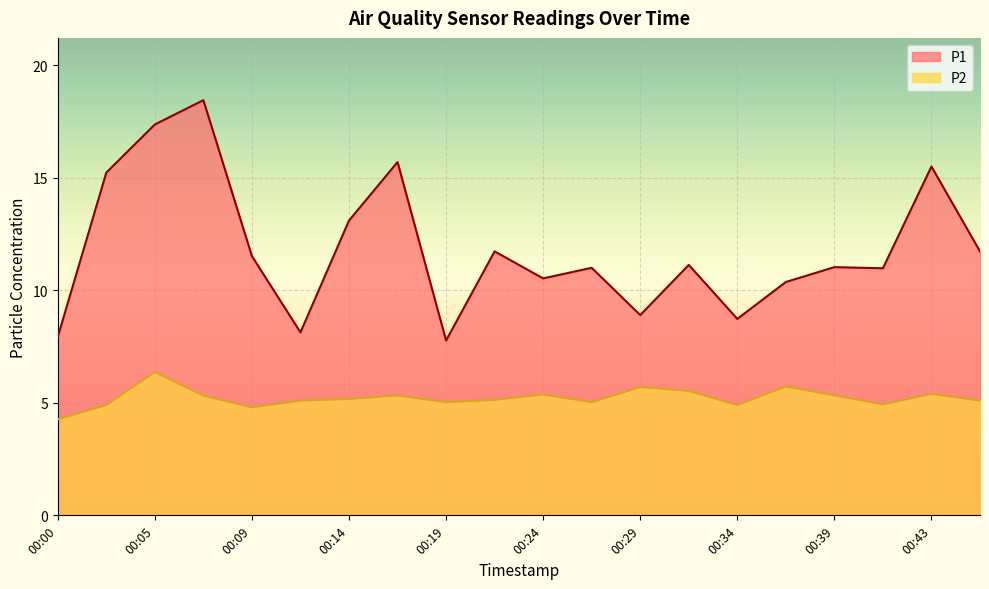

Between 00:05 and 00:31, which series saw the biggest shift?

P1